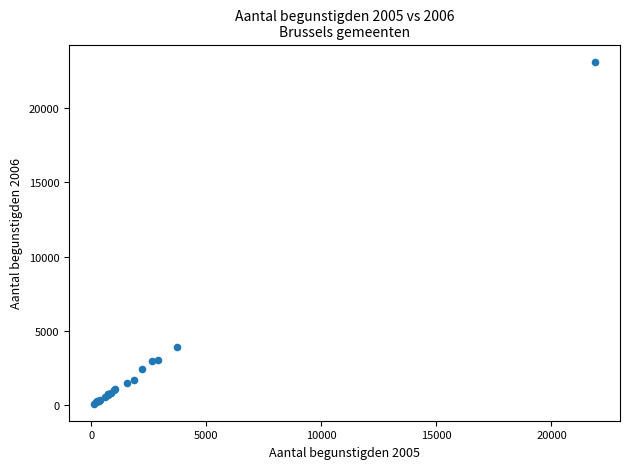

What Y value in the scatter plot is closest to 11604?

3958.3